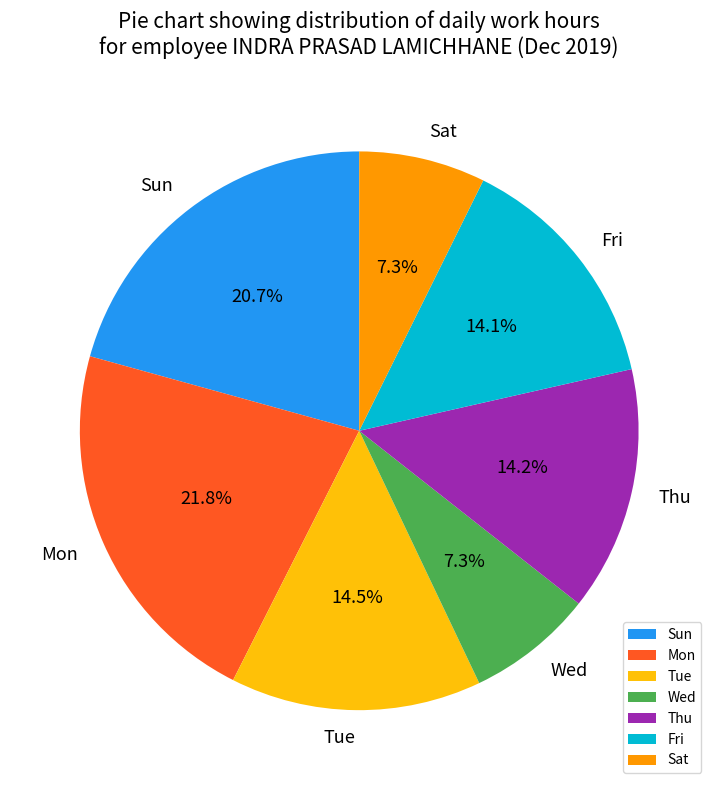

Which category has the biggest portion of the pie?

Mon